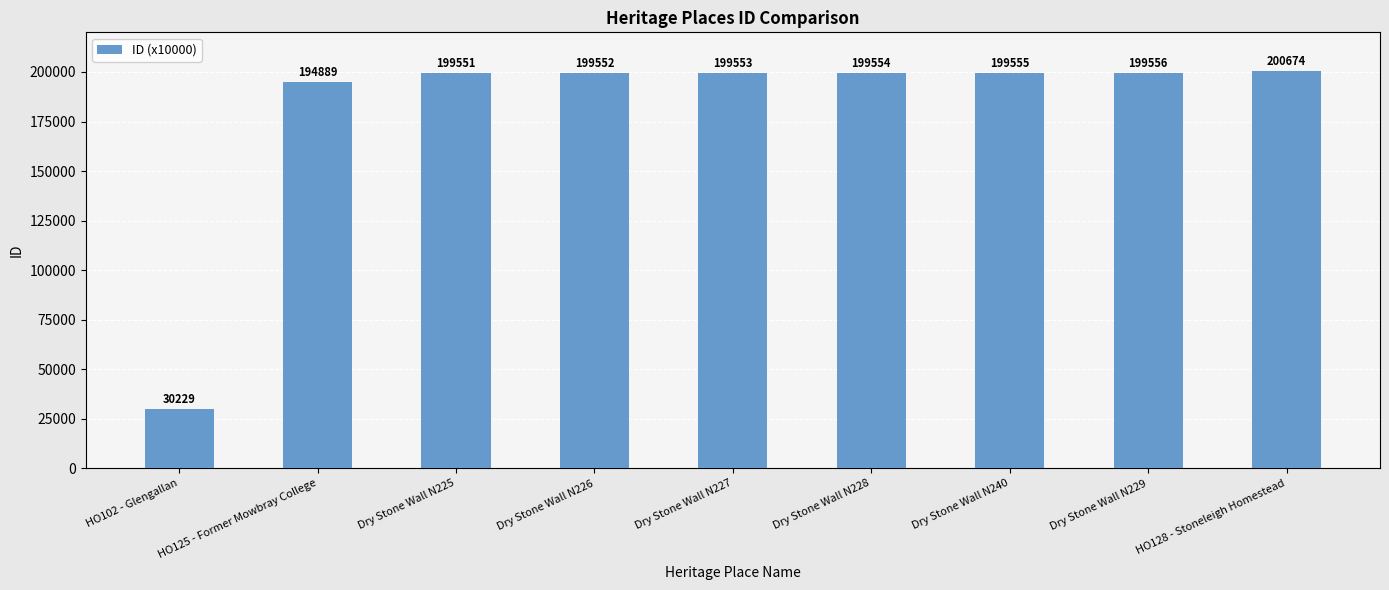

Reading left to right, transcribe all the data shown in this chart.

HO102 - Glengallan=30229	HO125 - Former Mowbray College=194889	Dry Stone Wall N225=199551	Dry Stone Wall N226=199552	Dry Stone Wall N227=199553	Dry Stone Wall N228=199554	Dry Stone Wall N240=199555	Dry Stone Wall N229=199556	HO128 - Stoneleigh Homestead=200674